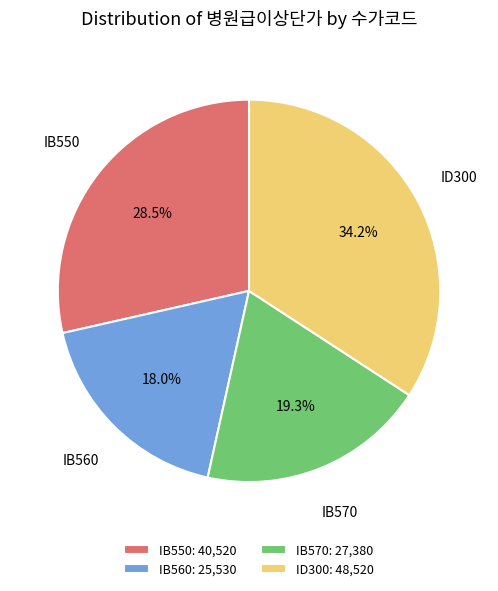

What is the smallest slice in the pie chart?

IB560: 25,530